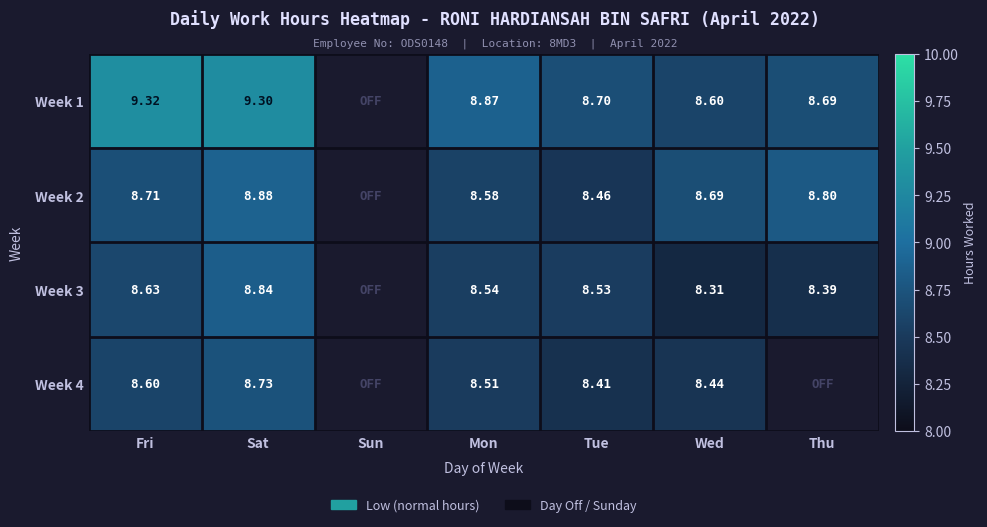

At which category is the sum across all series the highest?

Sat